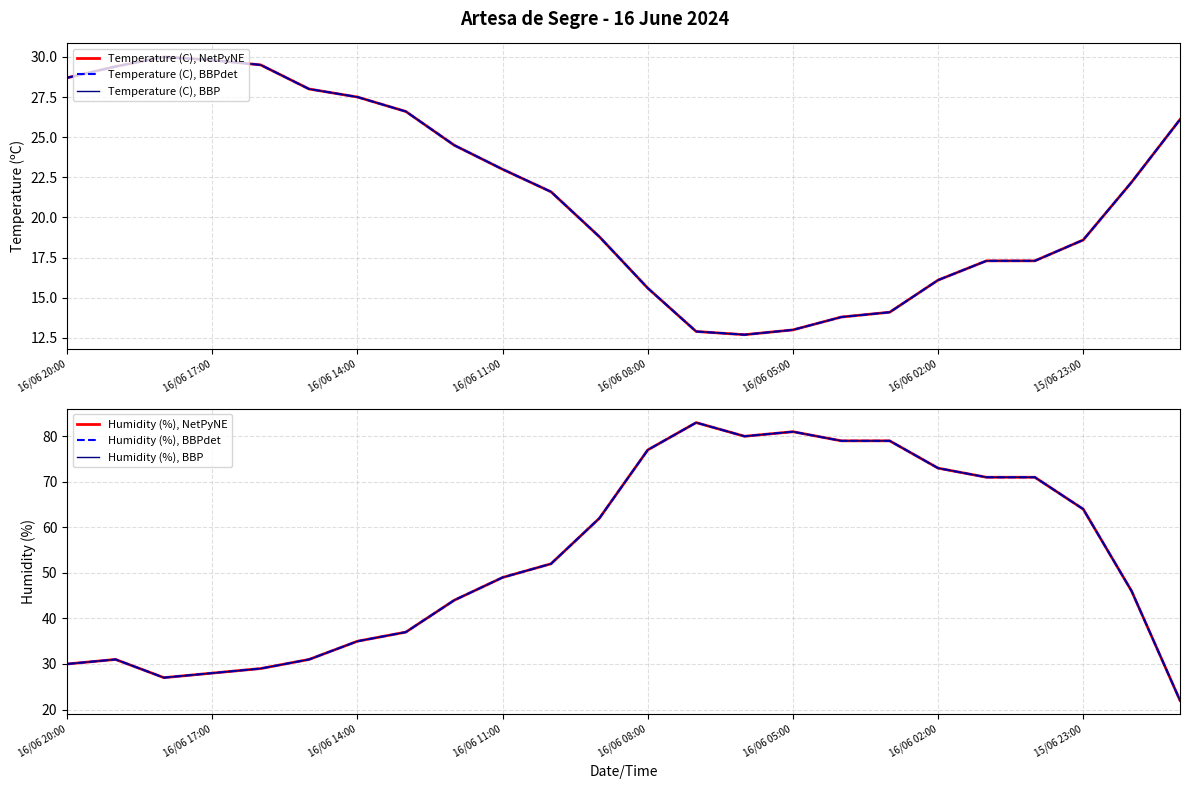

Which series has the largest total across all categories?

Humidity (%), NetPyNE